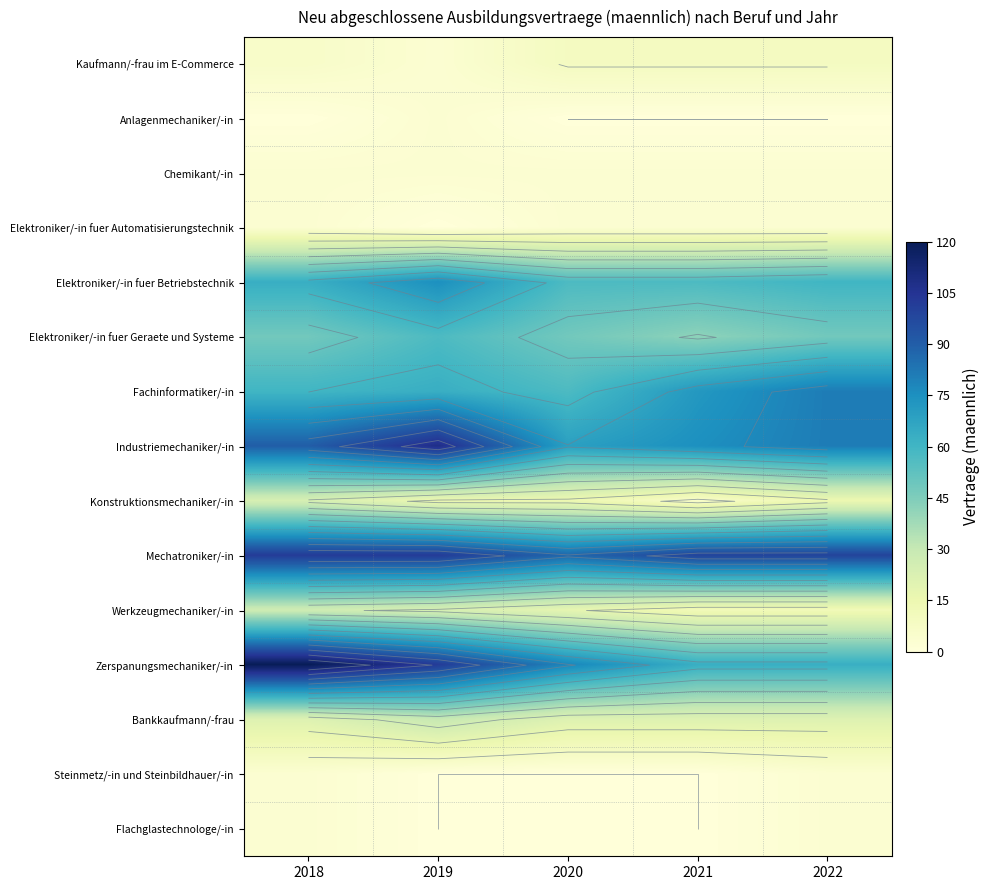

The value of Elektroniker/-in fuer Betriebstechnik at 2018 is 17. True or false?

False